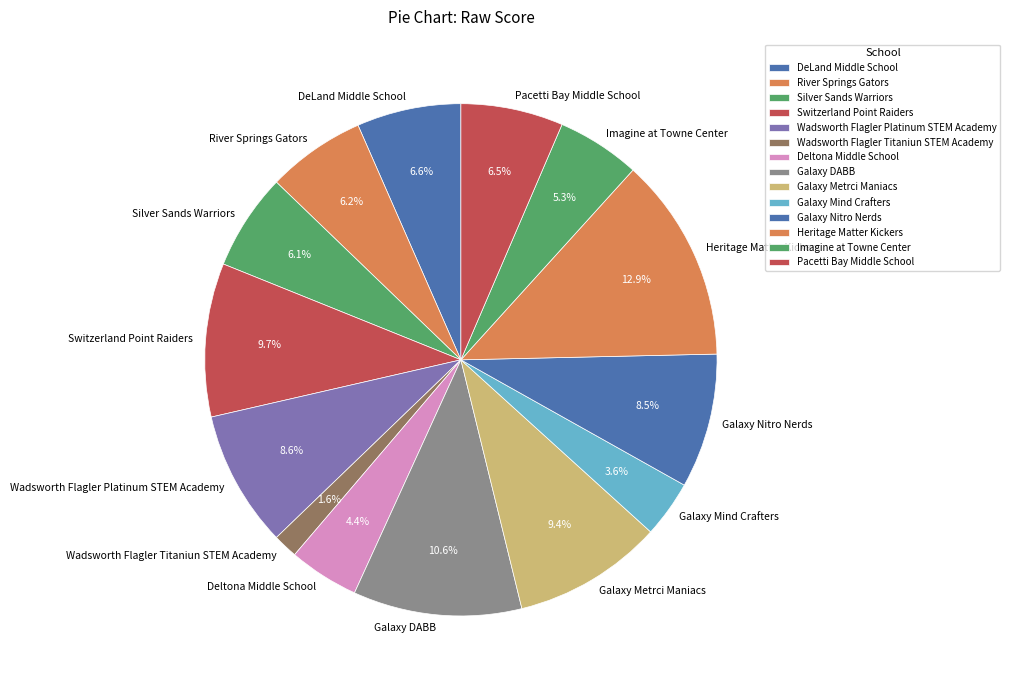

Does Galaxy Metrci Maniacs account for over 50% of the chart?

No